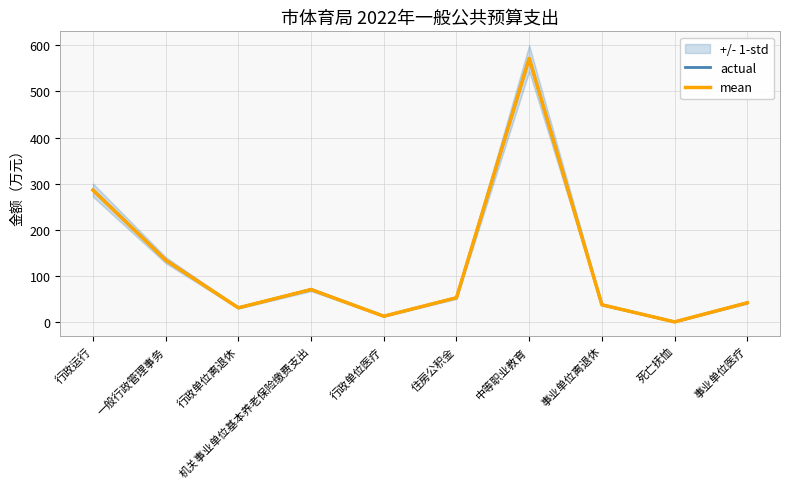

Where does the mean series first go above 53?

行政运行